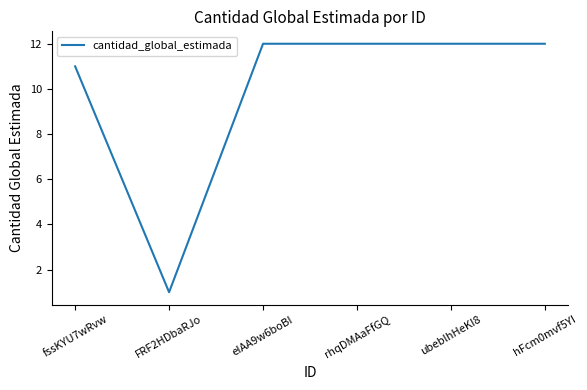

What is the maximum value shown in the chart?

12